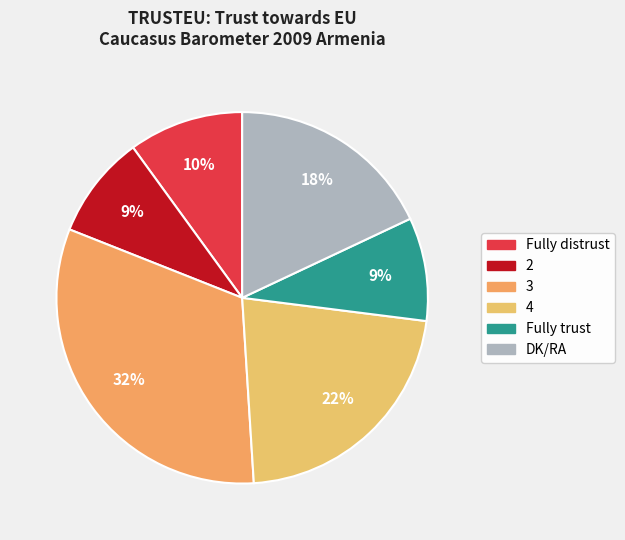

What is the largest slice in the pie chart?

3